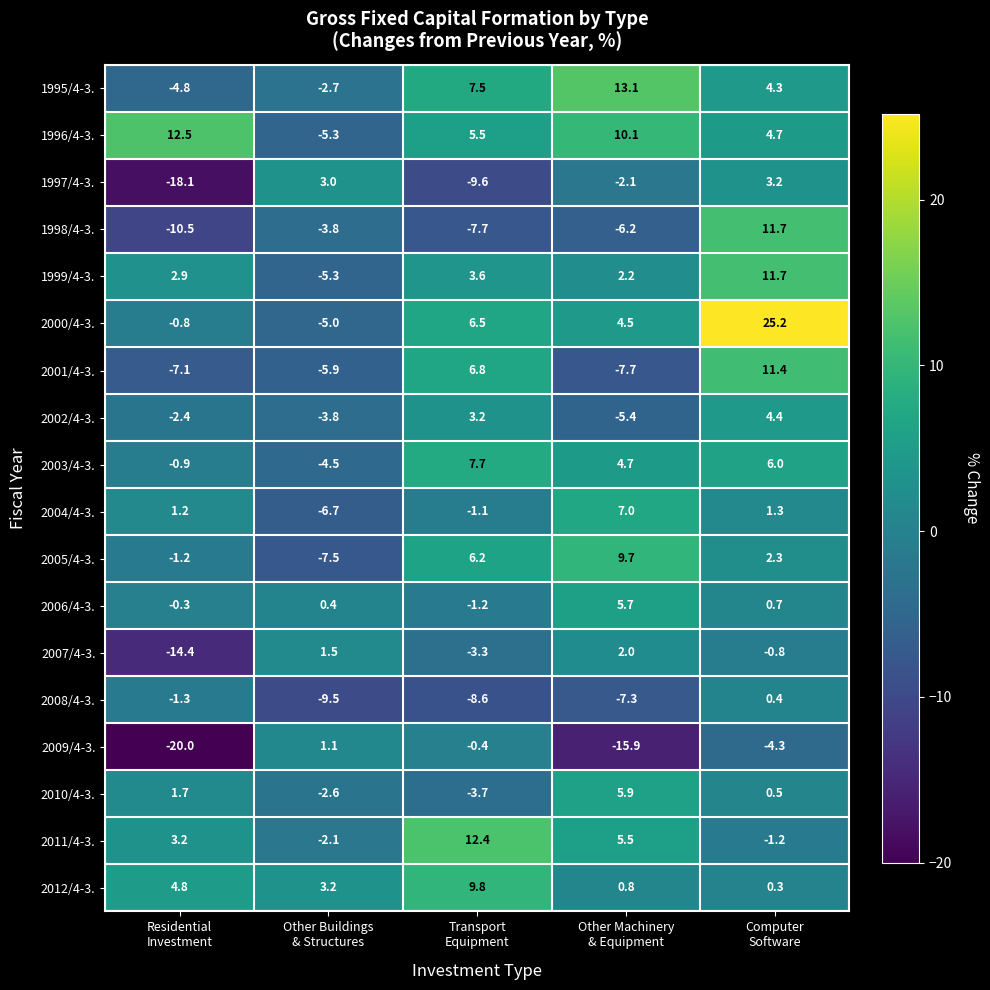

How many distinct data groups are displayed?

18